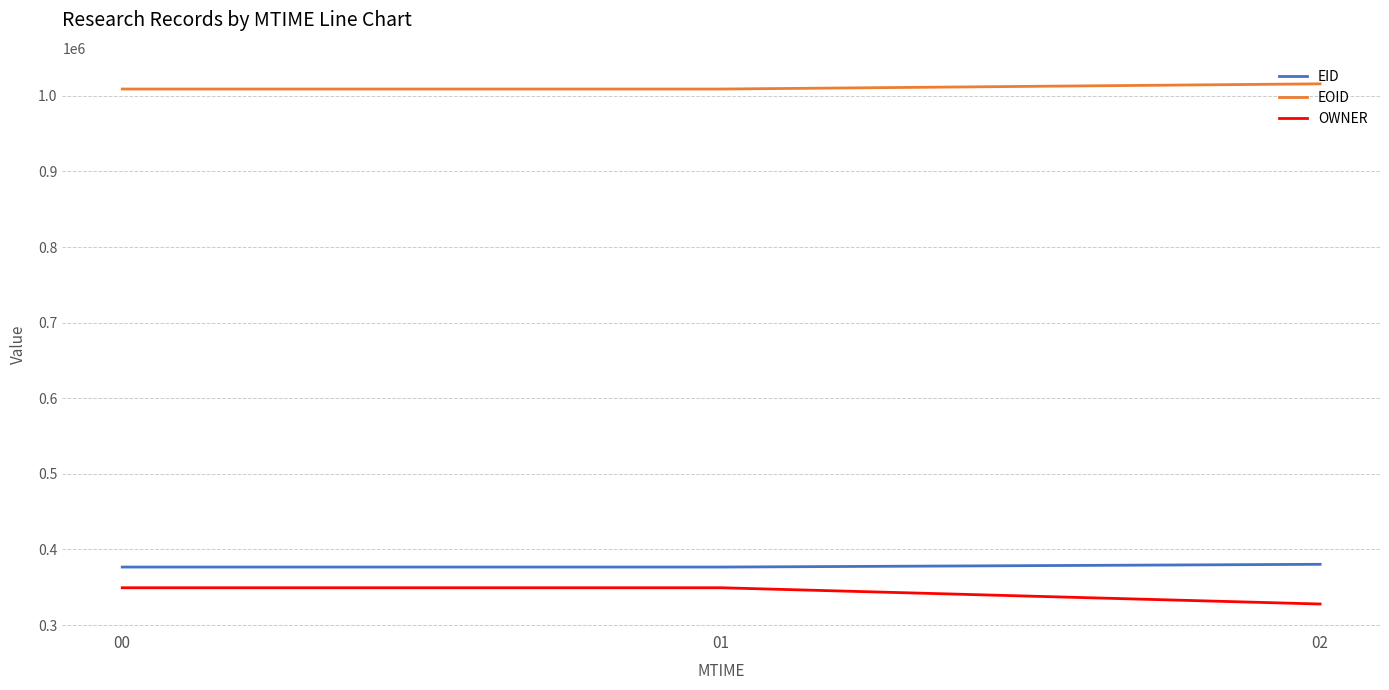

Read the EID value at 02.

380322